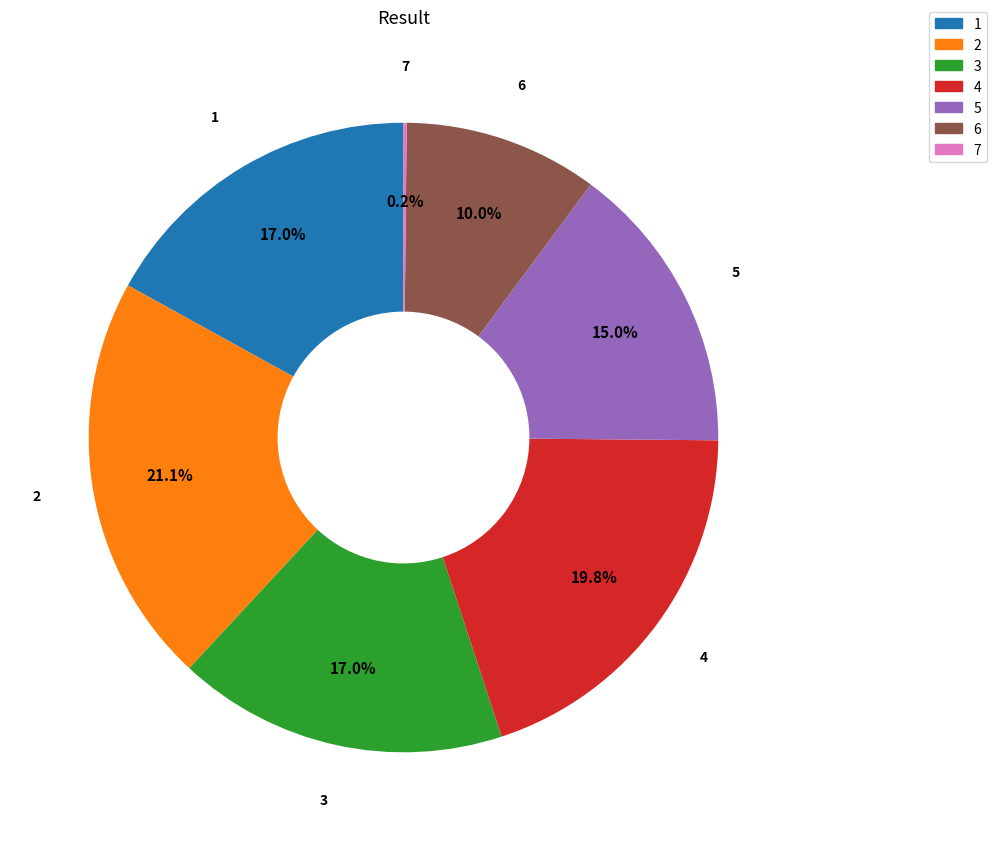

Do 3 and 1 together represent more than half of the pie?

No